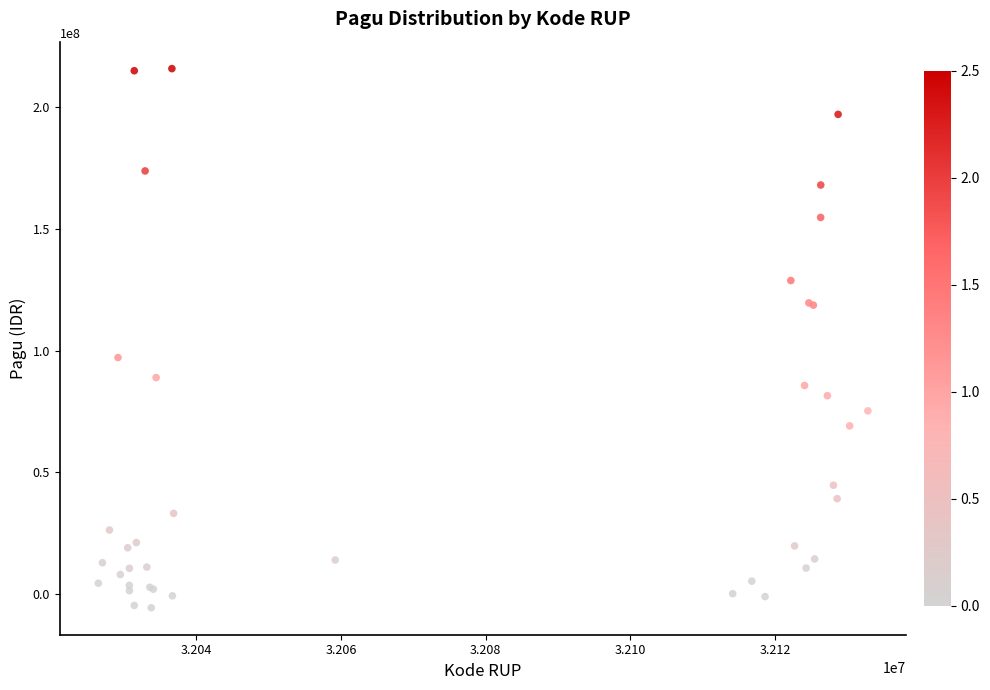

What Y value in the scatter plot is closest to 105065695?

97140187.2